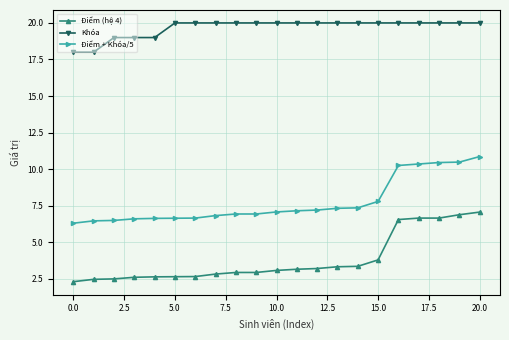

What is the difference between the second highest and minimum values in the Điểm + Khóa/5 series?

4.2